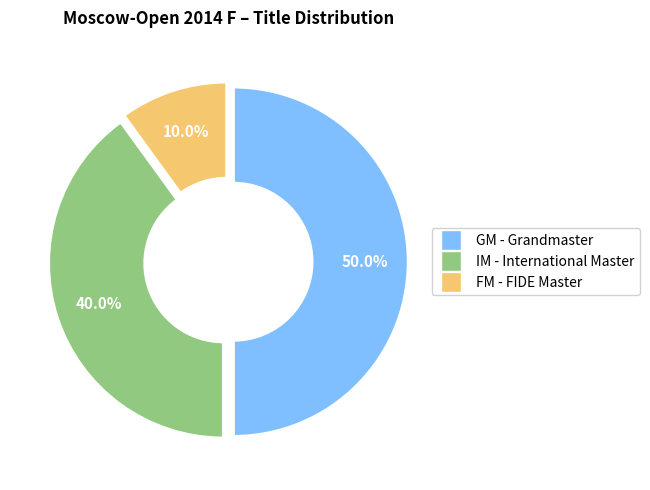

To the nearest percent, what is the average slice percentage?

33%